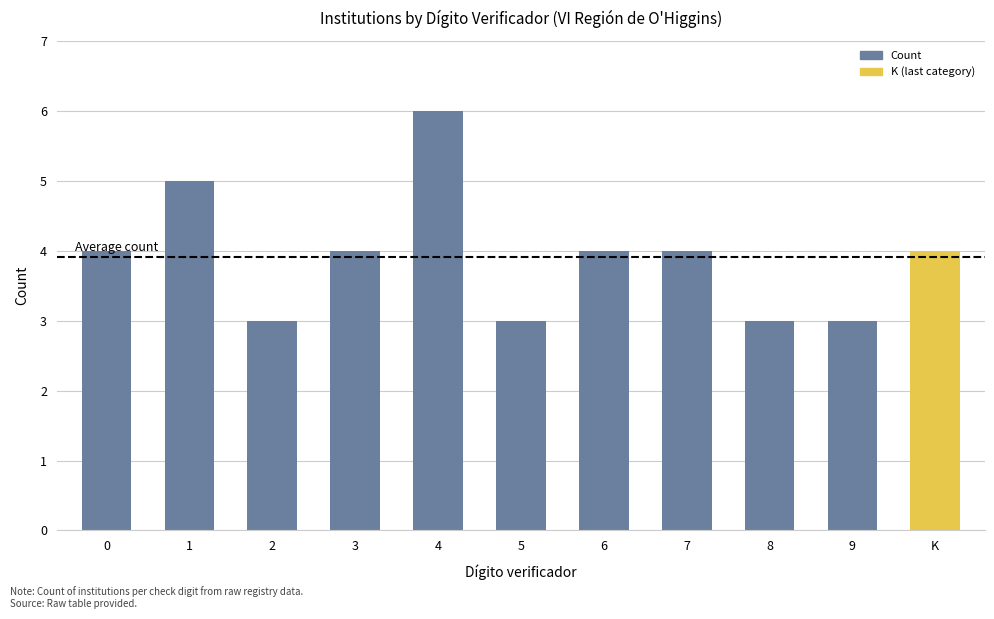

True or false: the data shows 4 at 3.

True